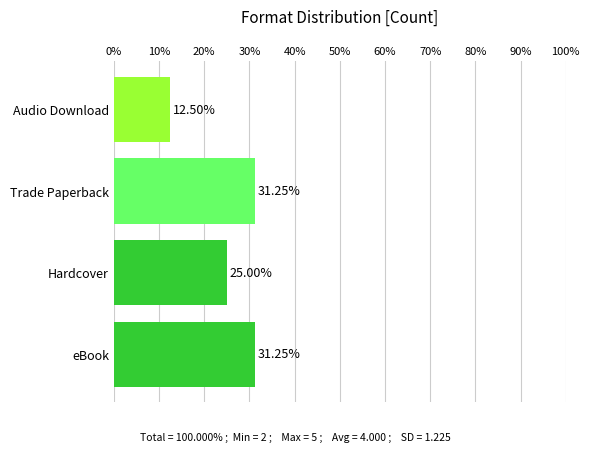

At which label is the value closest to 21?

Hardcover